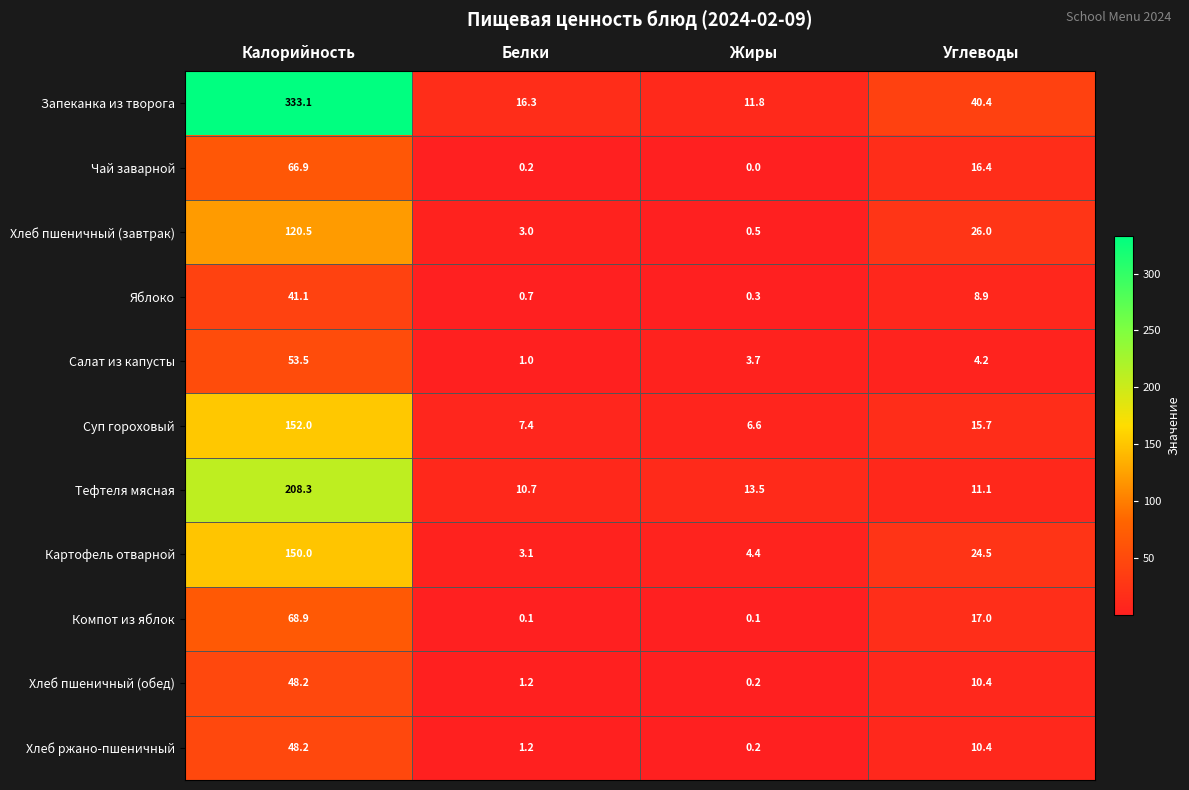

What is the maximum value shown in the chart?

333.1